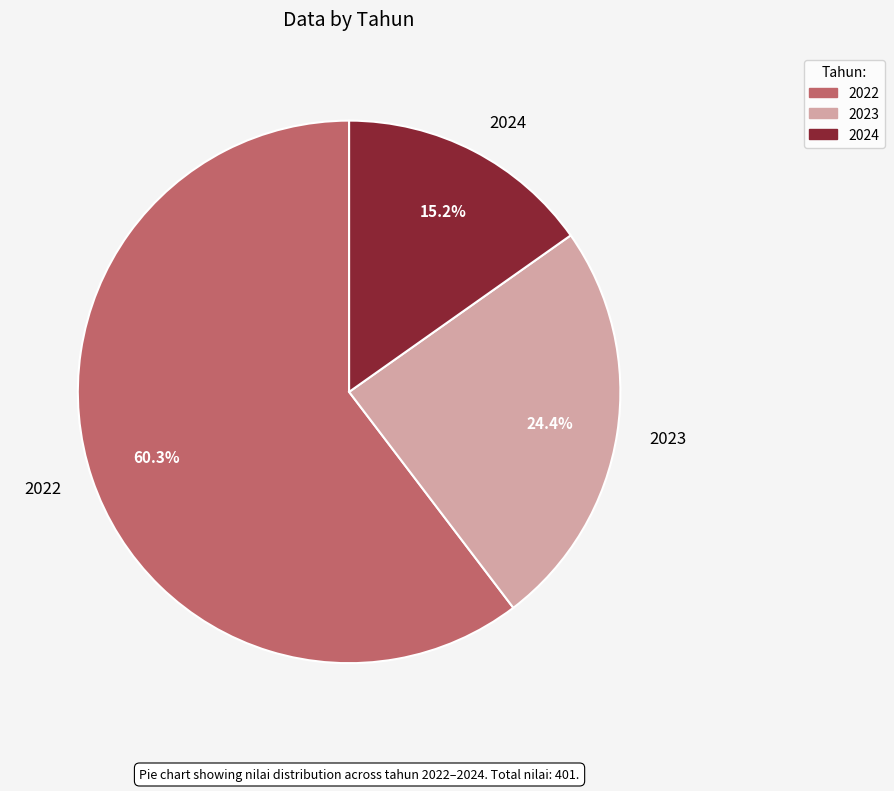

What is the majority slice?

2022